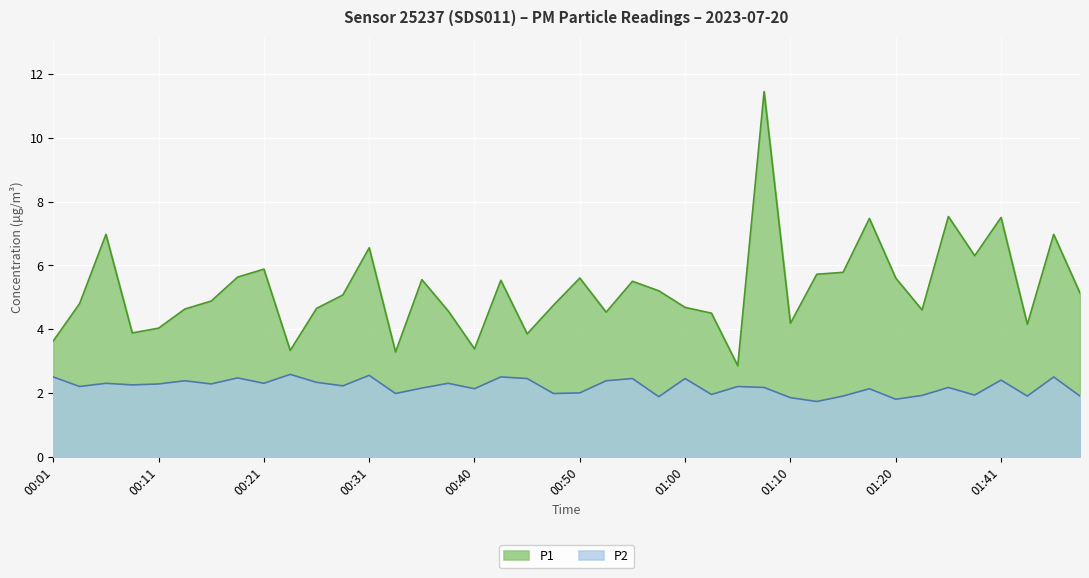

In P1, how many points are higher than both neighbors (excluding endpoints)?

12